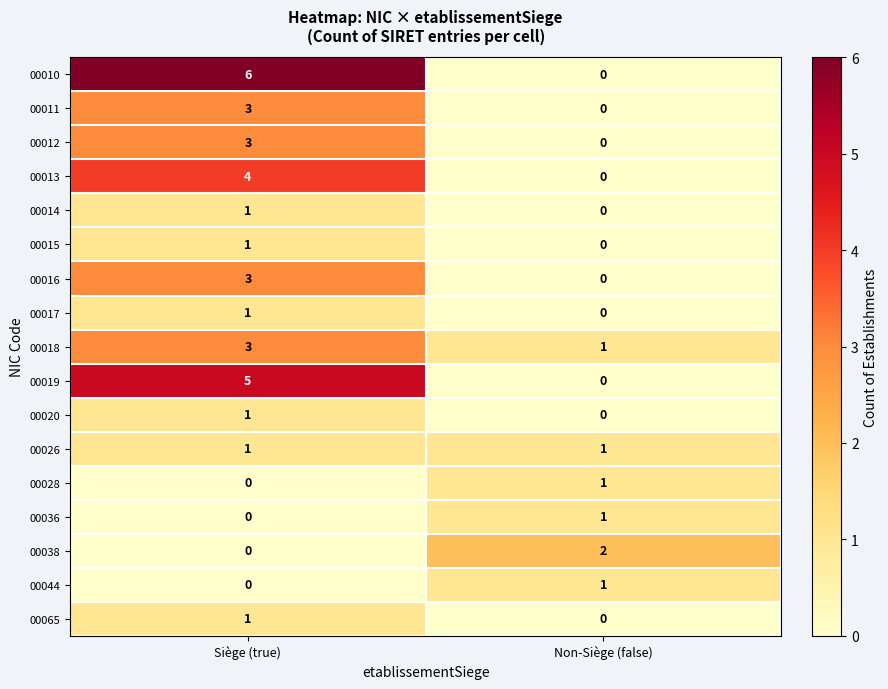

What is the maximum value shown in the chart?

6